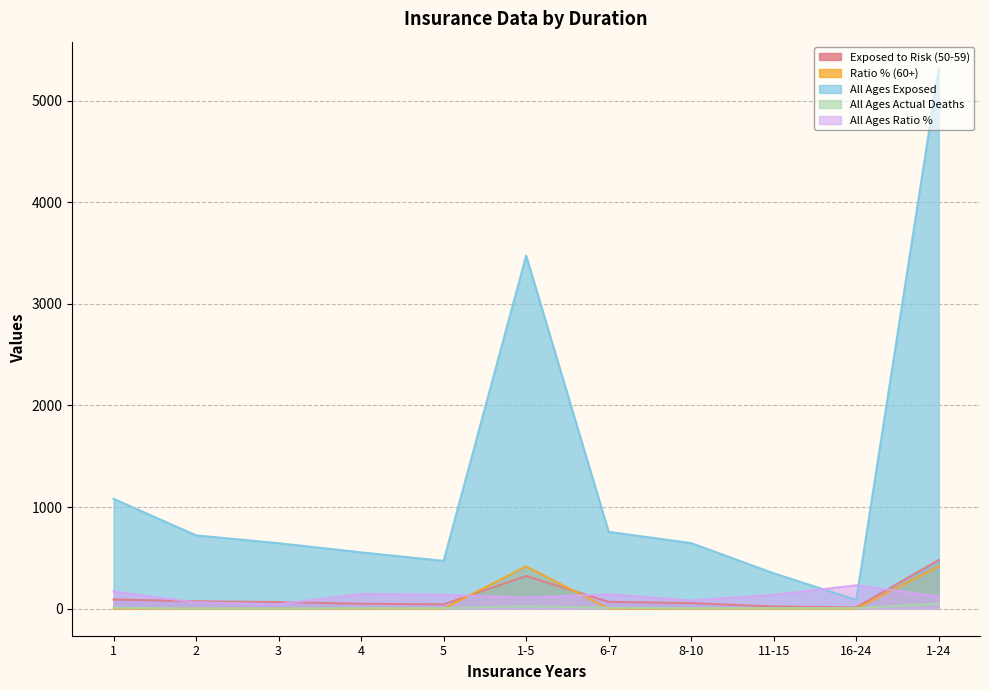

How many series are shown in this chart?

5